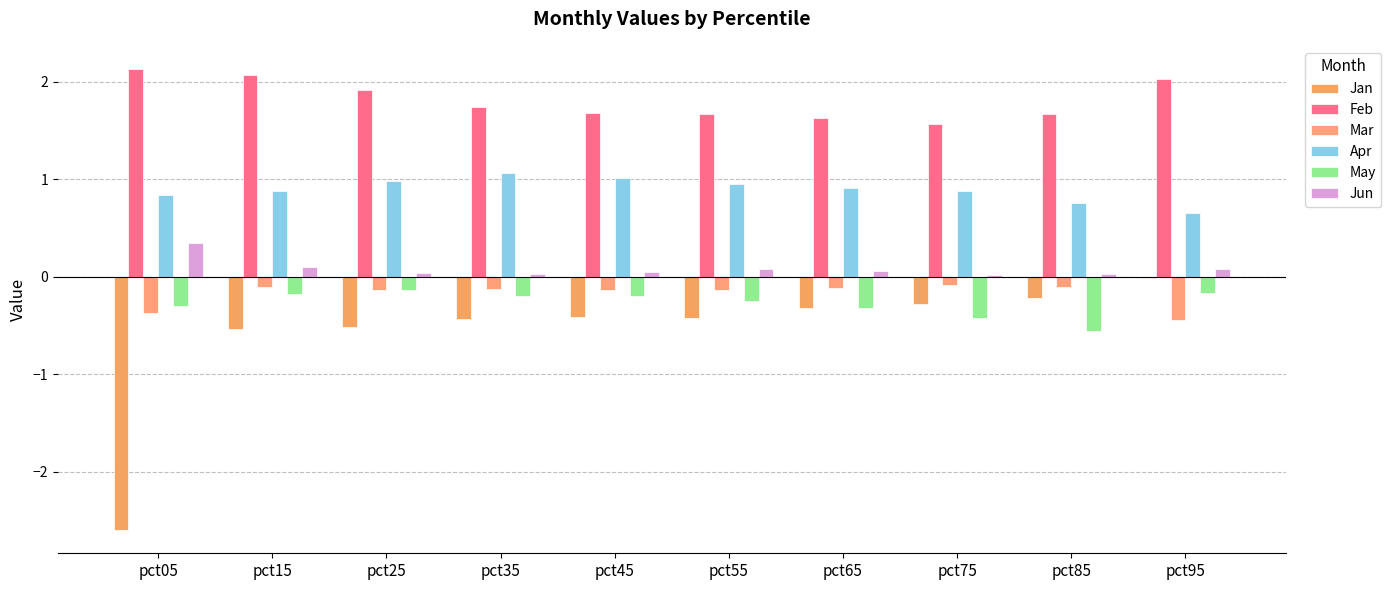

What is the greatest value displayed?

2.1